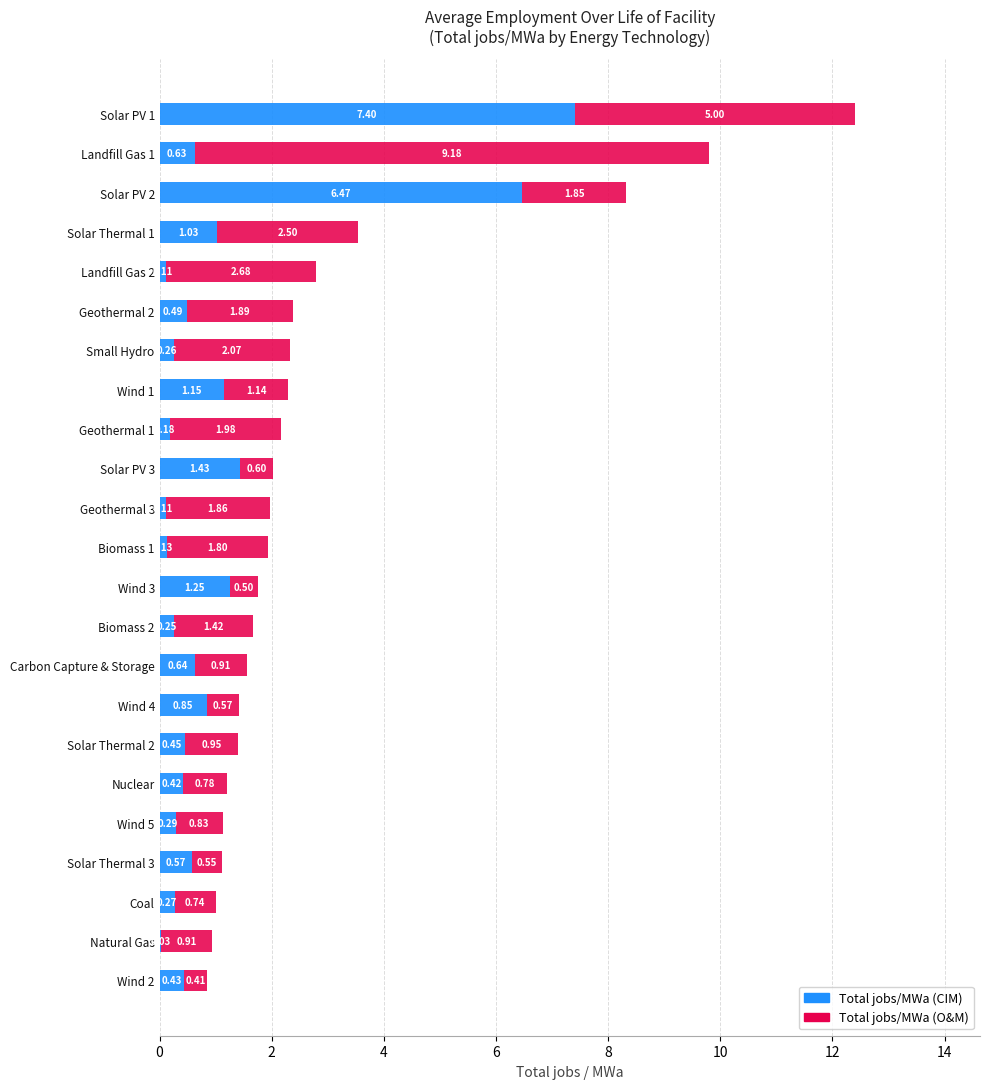

What are all the series names shown in the legend?

Total jobs/MWa (CIM), Total jobs/MWa (O&M)